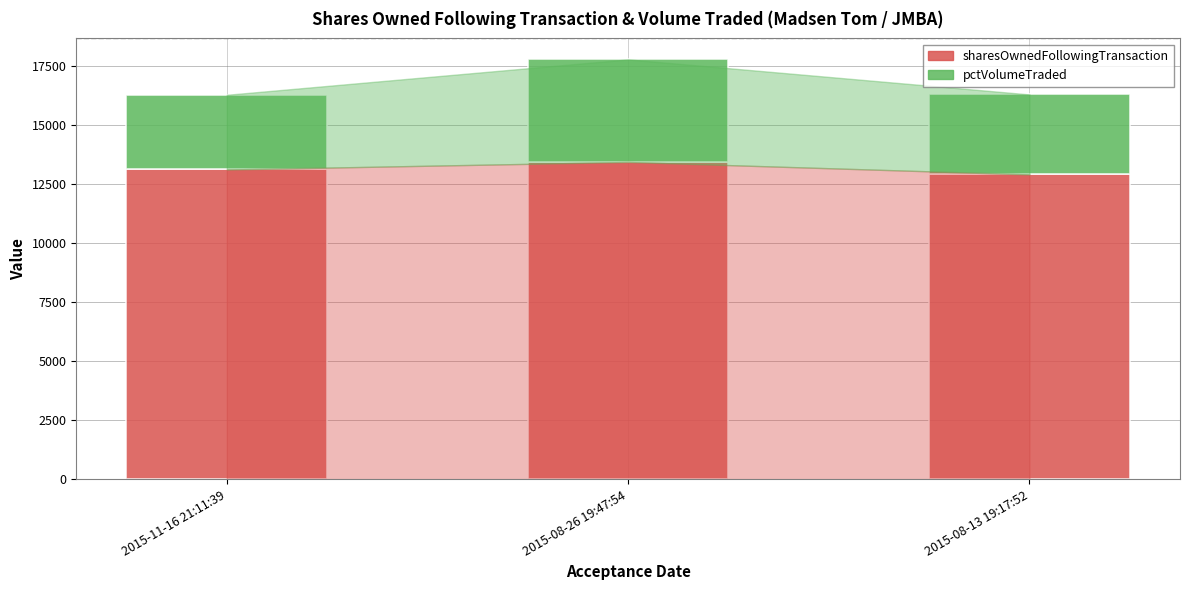

What is the total value across all series at 2015-08-13 19:17:52?

16284